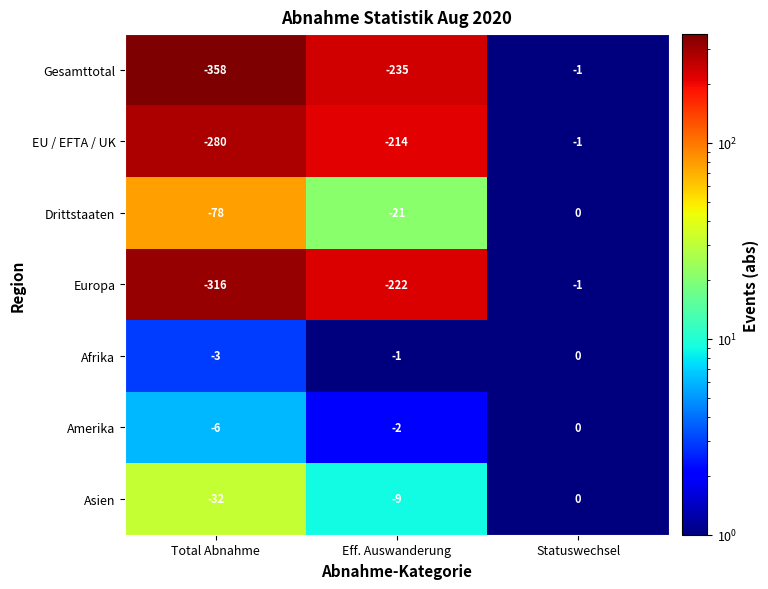

Which series has the widest spread of values?

Gesamttotal